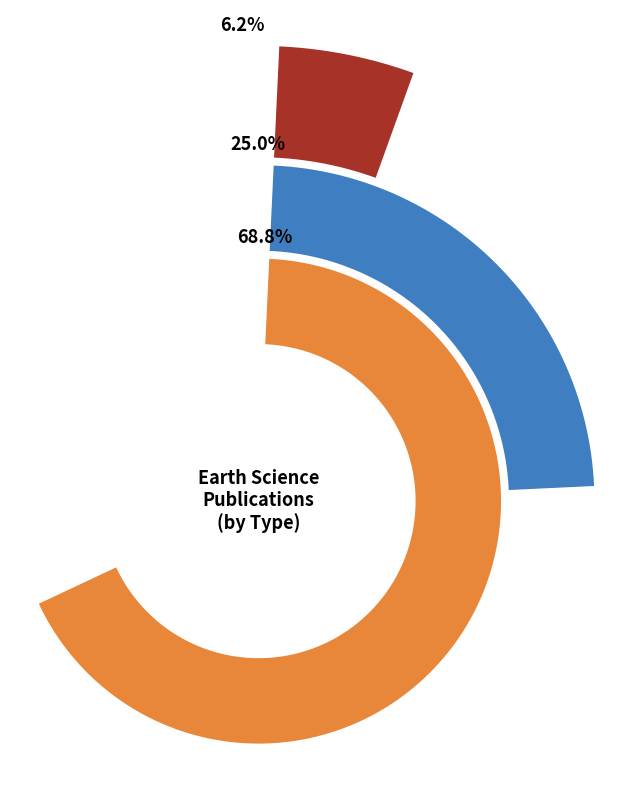

Combined, do journal and conference and proceedings account for over 50%?

Yes